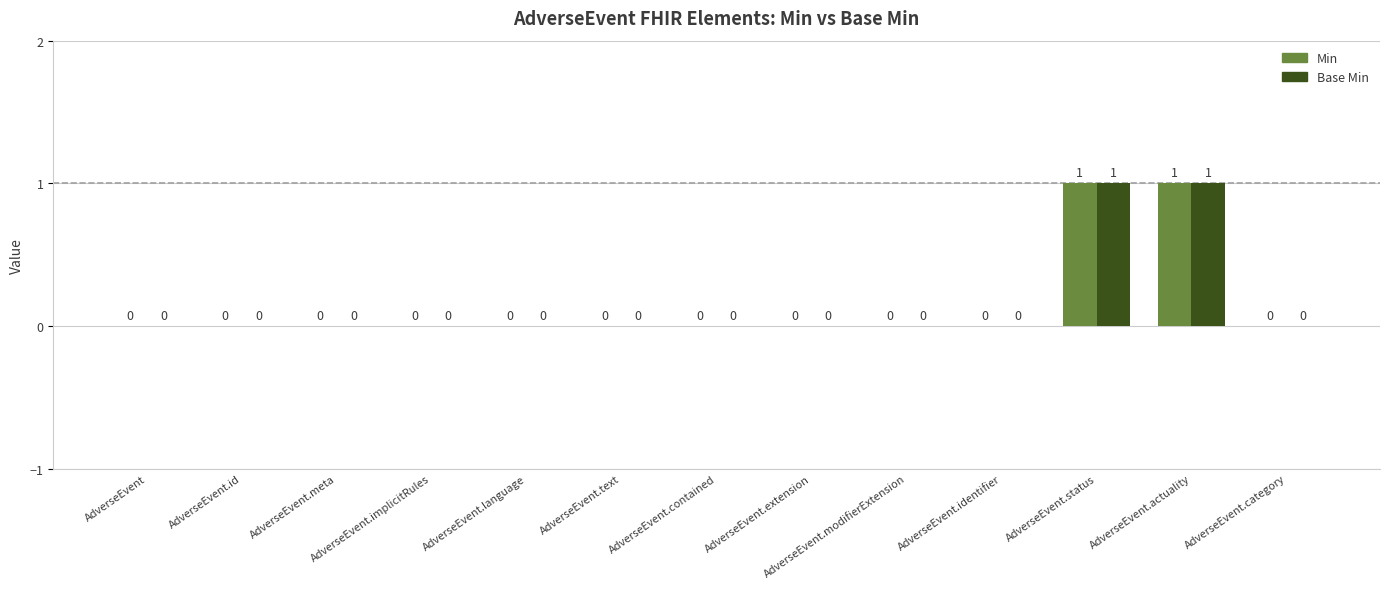

Reading left to right, transcribe all the data shown in this chart.

Min: 0	0	0	0	0	0	0	0	0	0	1	1	0
Base Min: 0	0	0	0	0	0	0	0	0	0	1	1	0